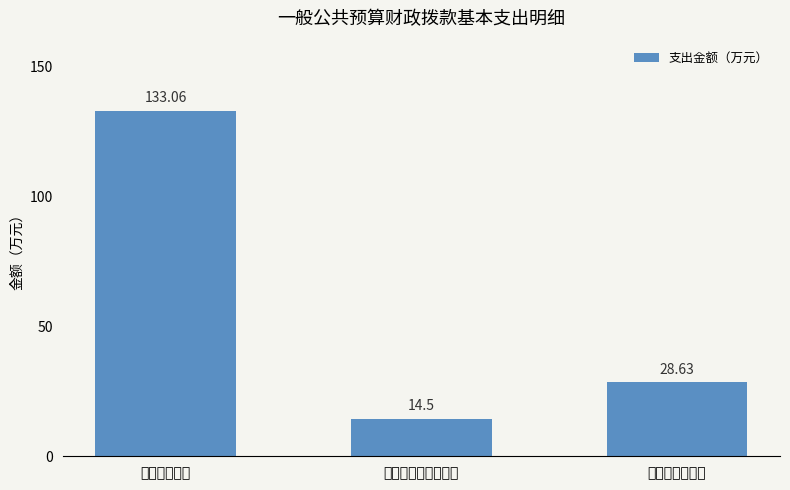

Is it true that the value at 对个人和家庭的补助 is 14.5?

True